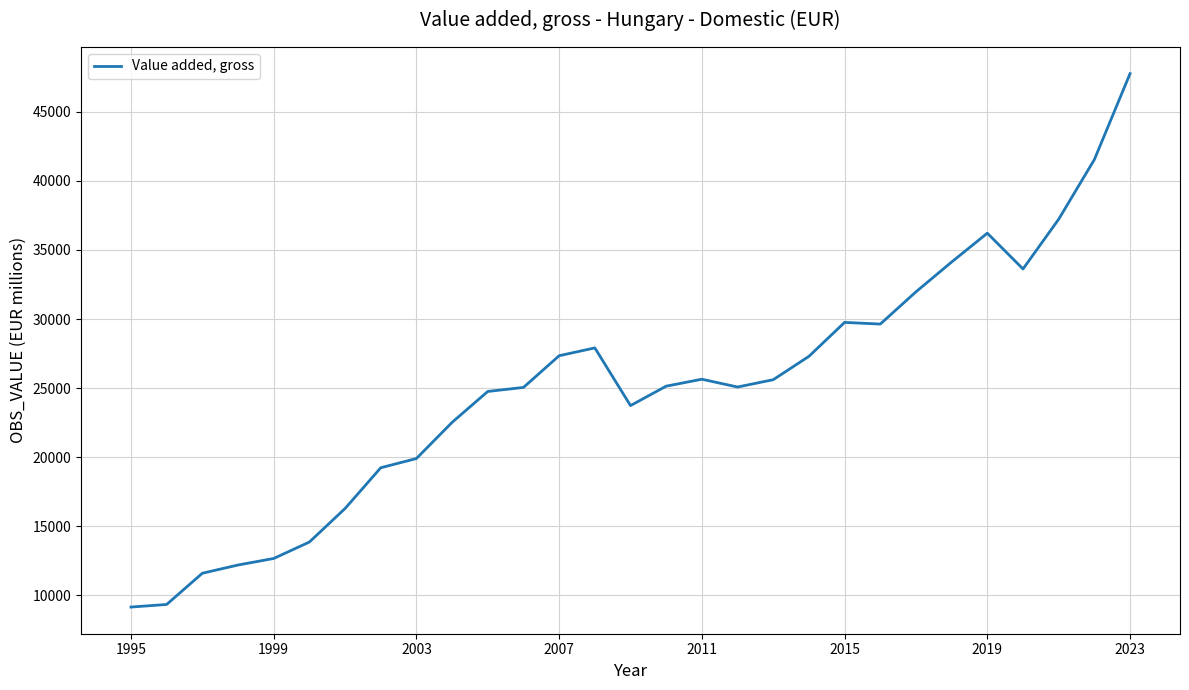

Is this an area chart (filled region under the line)?

No